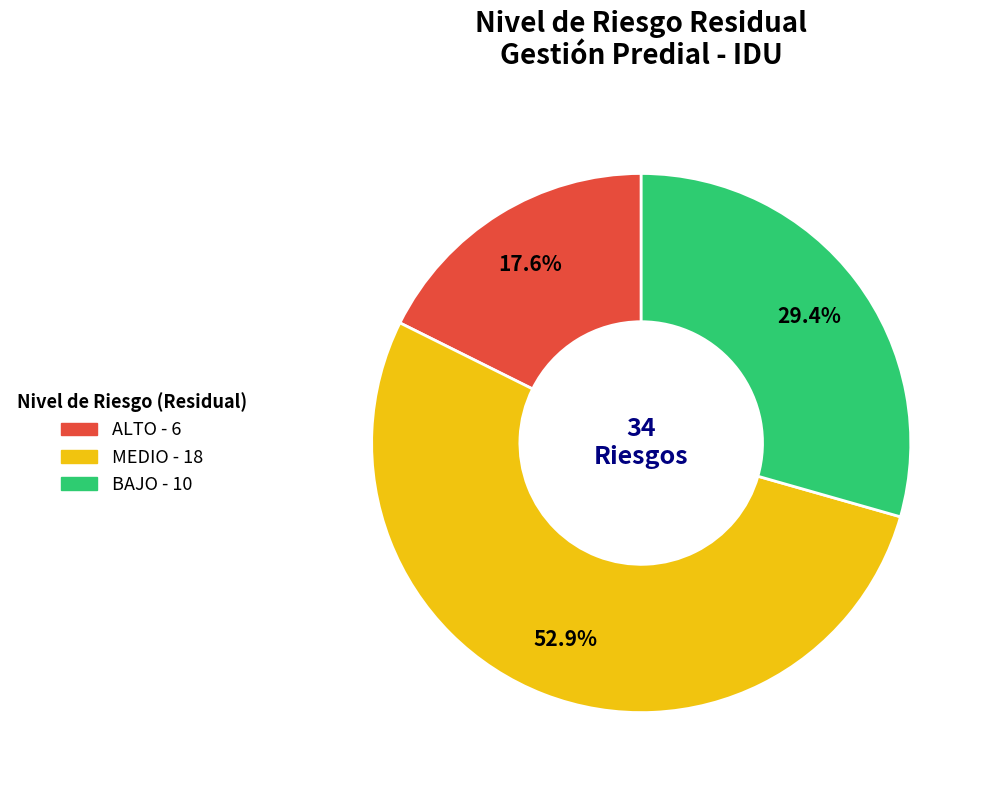

What is the ratio of the value at BAJO to the value at ALTO?

1.7